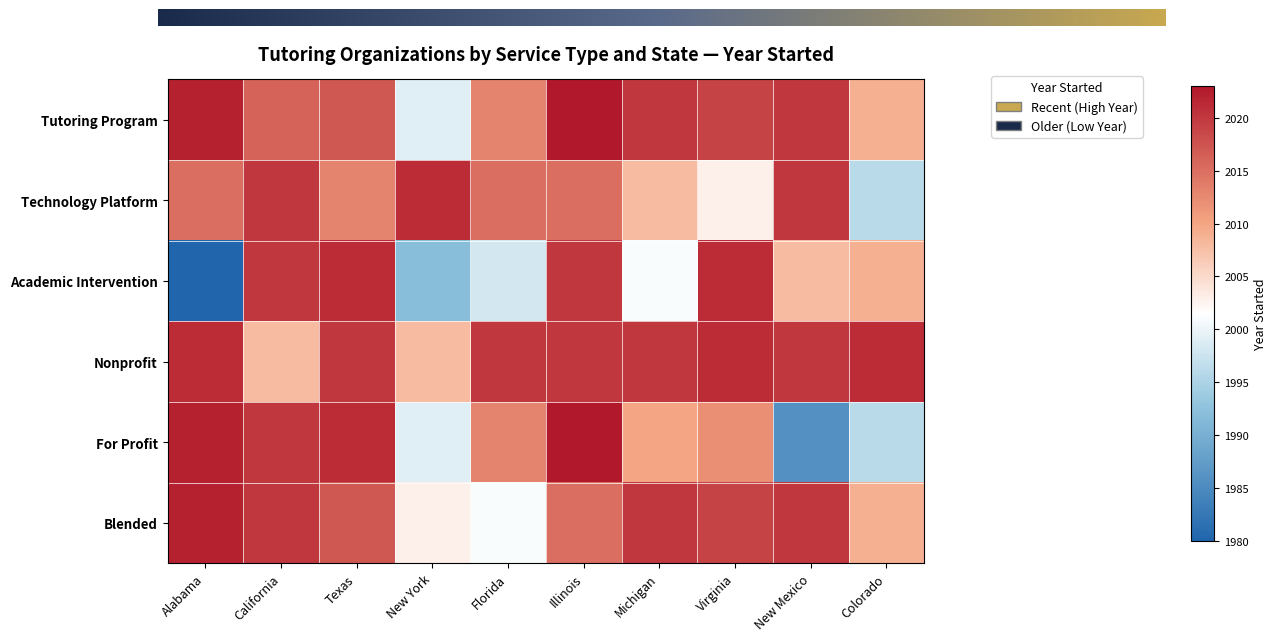

At which category is the sum across all series the highest?

Illinois